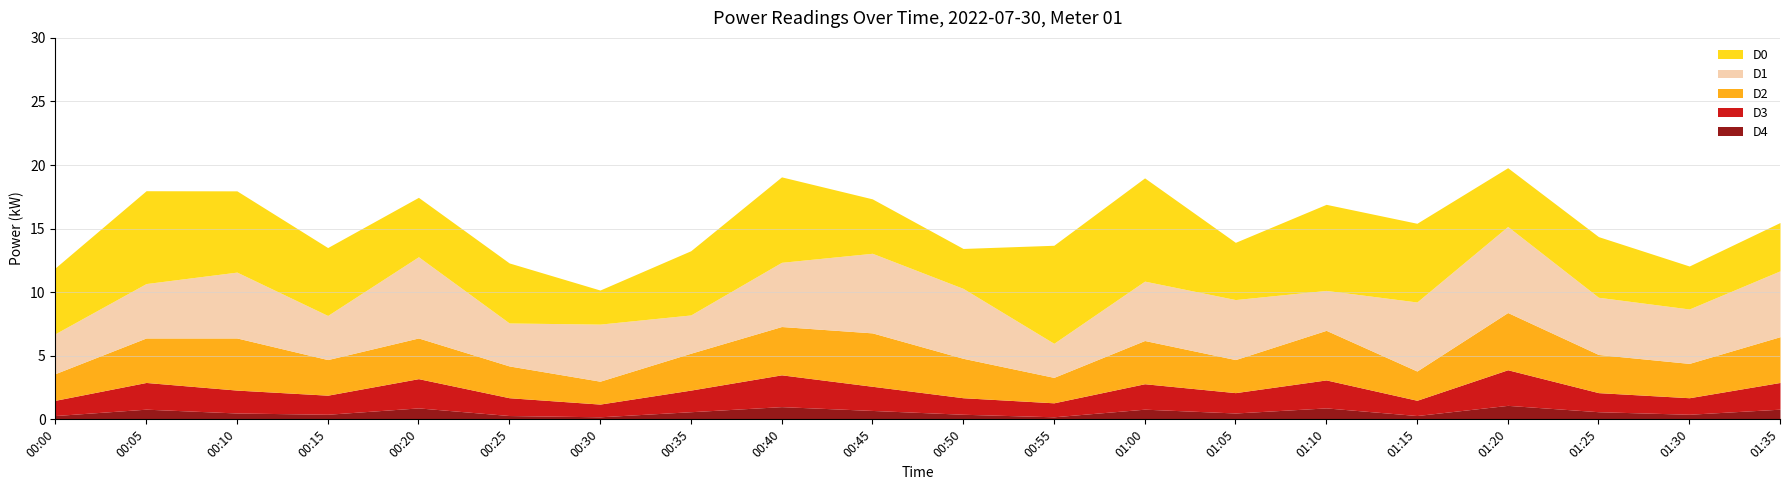

Which category has the highest value in the D3 series?

01:20